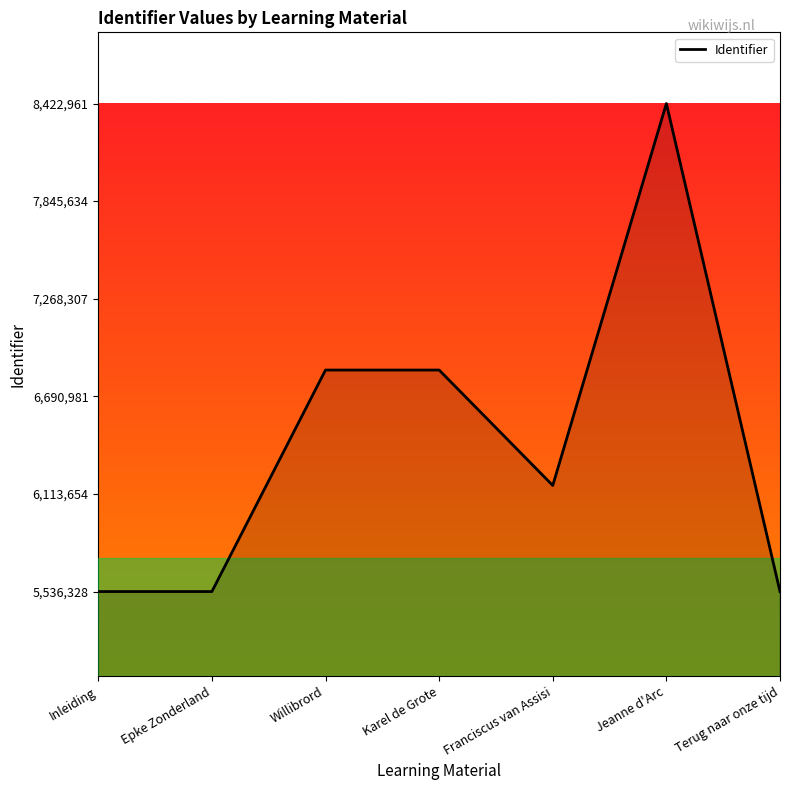

True or false: there are more than 2 points higher than both neighbors.

False